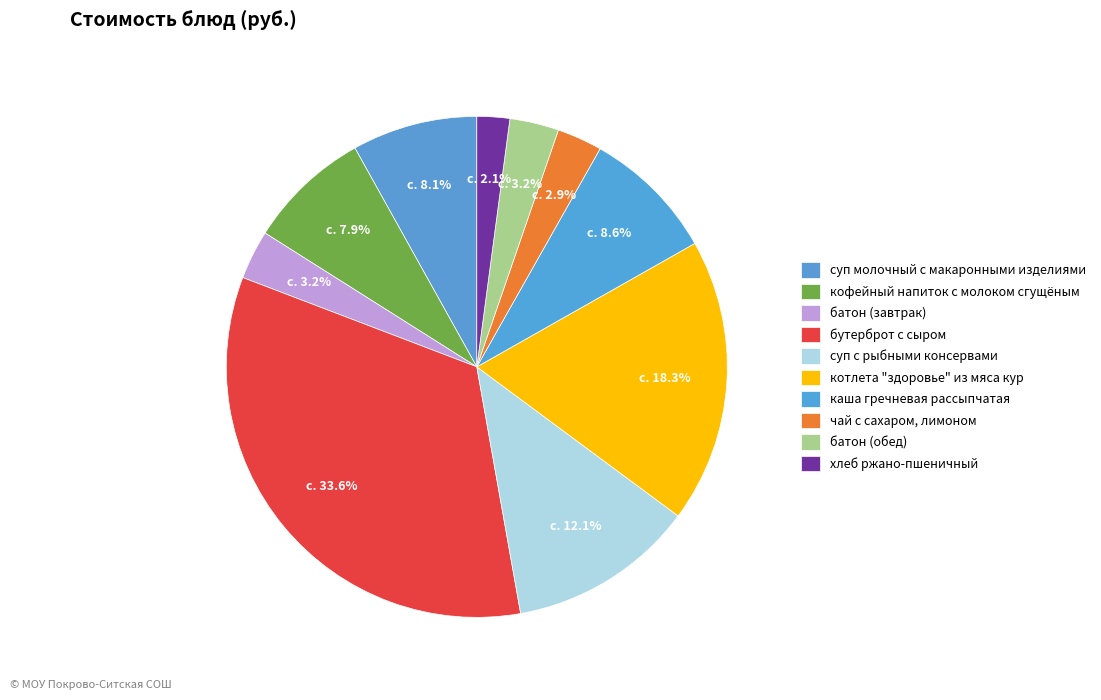

Which slice is the largest?

бутерброт с сыром